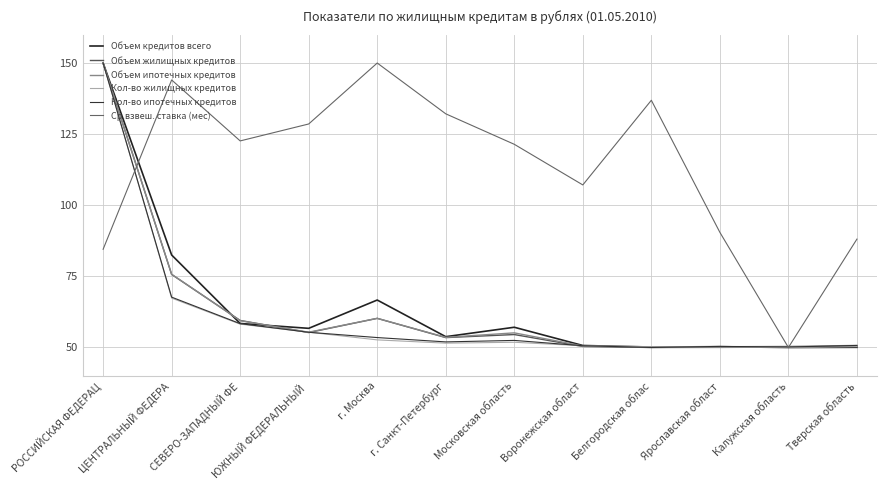

What is the approximate value of Объем кредитов всего at Калужская область?

50.0